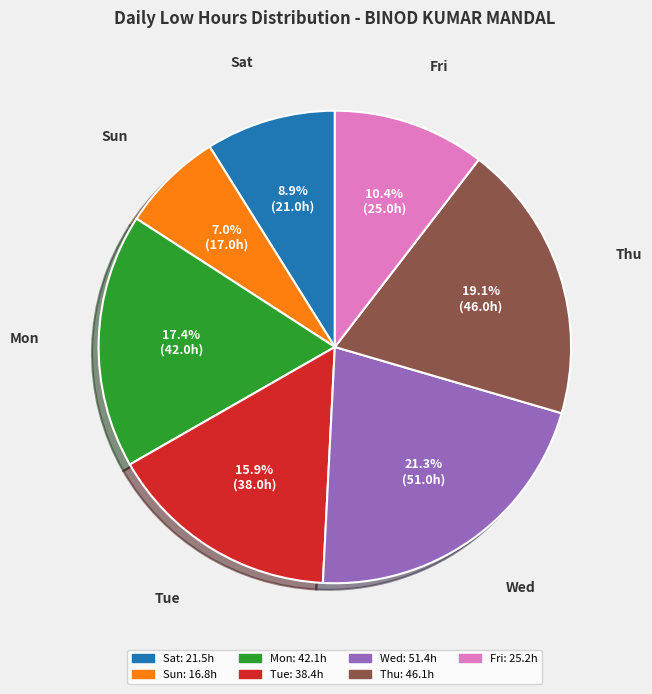

Is there any slice that represents more than half of the pie?

No